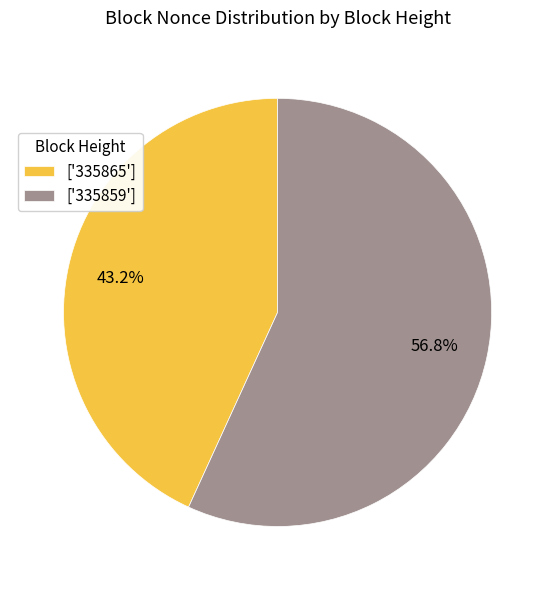

What is the total percentage of ['335865'] and ['335859']?

100.0%